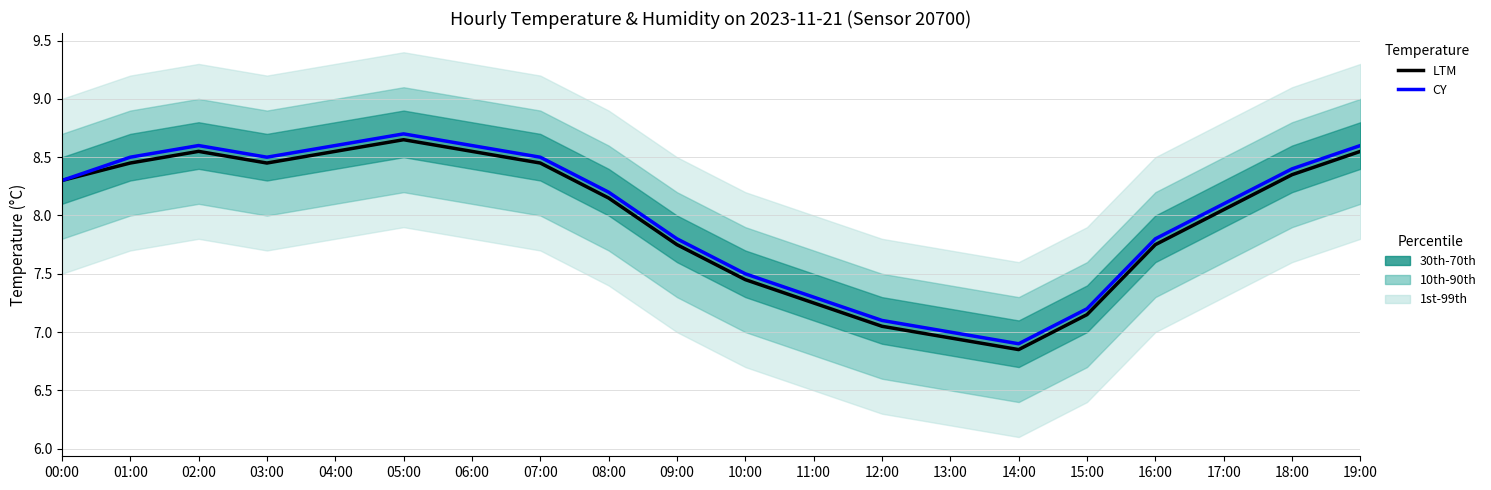

Reading left to right, list all the values displayed in this chart.

LTM: 00:00=8.3	01:00=8.4	02:00=8.6	03:00=8.4	04:00=8.6	05:00=8.7	06:00=8.6	07:00=8.4	08:00=8.2	09:00=7.8	10:00=7.5	11:00=7.2	12:00=7.0	13:00=7.0	14:00=6.8	15:00=7.2	16:00=7.8	17:00=8.1	18:00=8.3	19:00=8.6
CY: 00:00=8.3	01:00=8.5	02:00=8.6	03:00=8.5	04:00=8.6	05:00=8.7	06:00=8.6	07:00=8.5	08:00=8.2	09:00=7.8	10:00=7.5	11:00=7.3	12:00=7.1	13:00=7.0	14:00=6.9	15:00=7.2	16:00=7.8	17:00=8.1	18:00=8.4	19:00=8.6